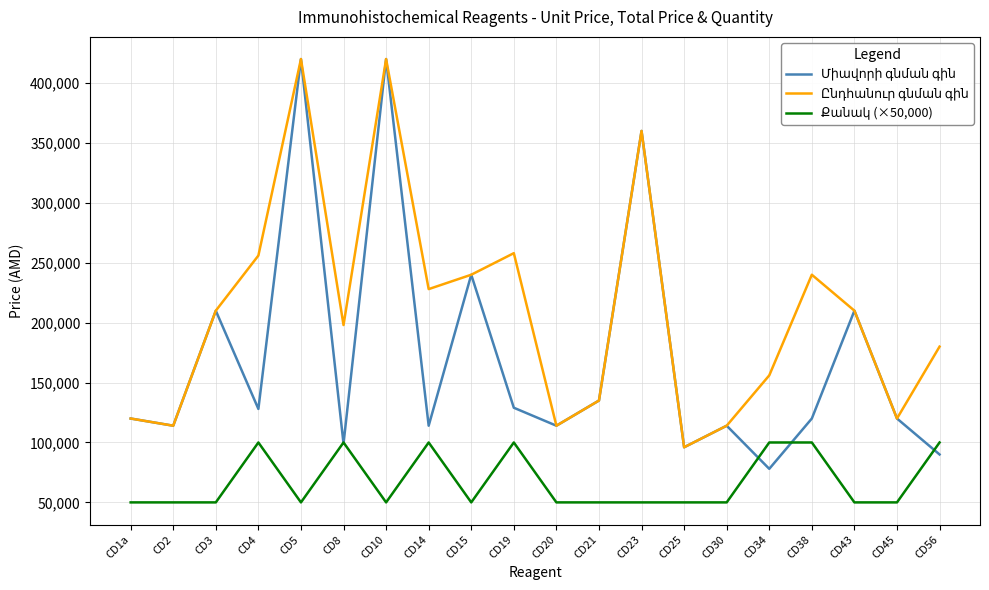

What is the difference between the highest and lowest values at CD5?

370000